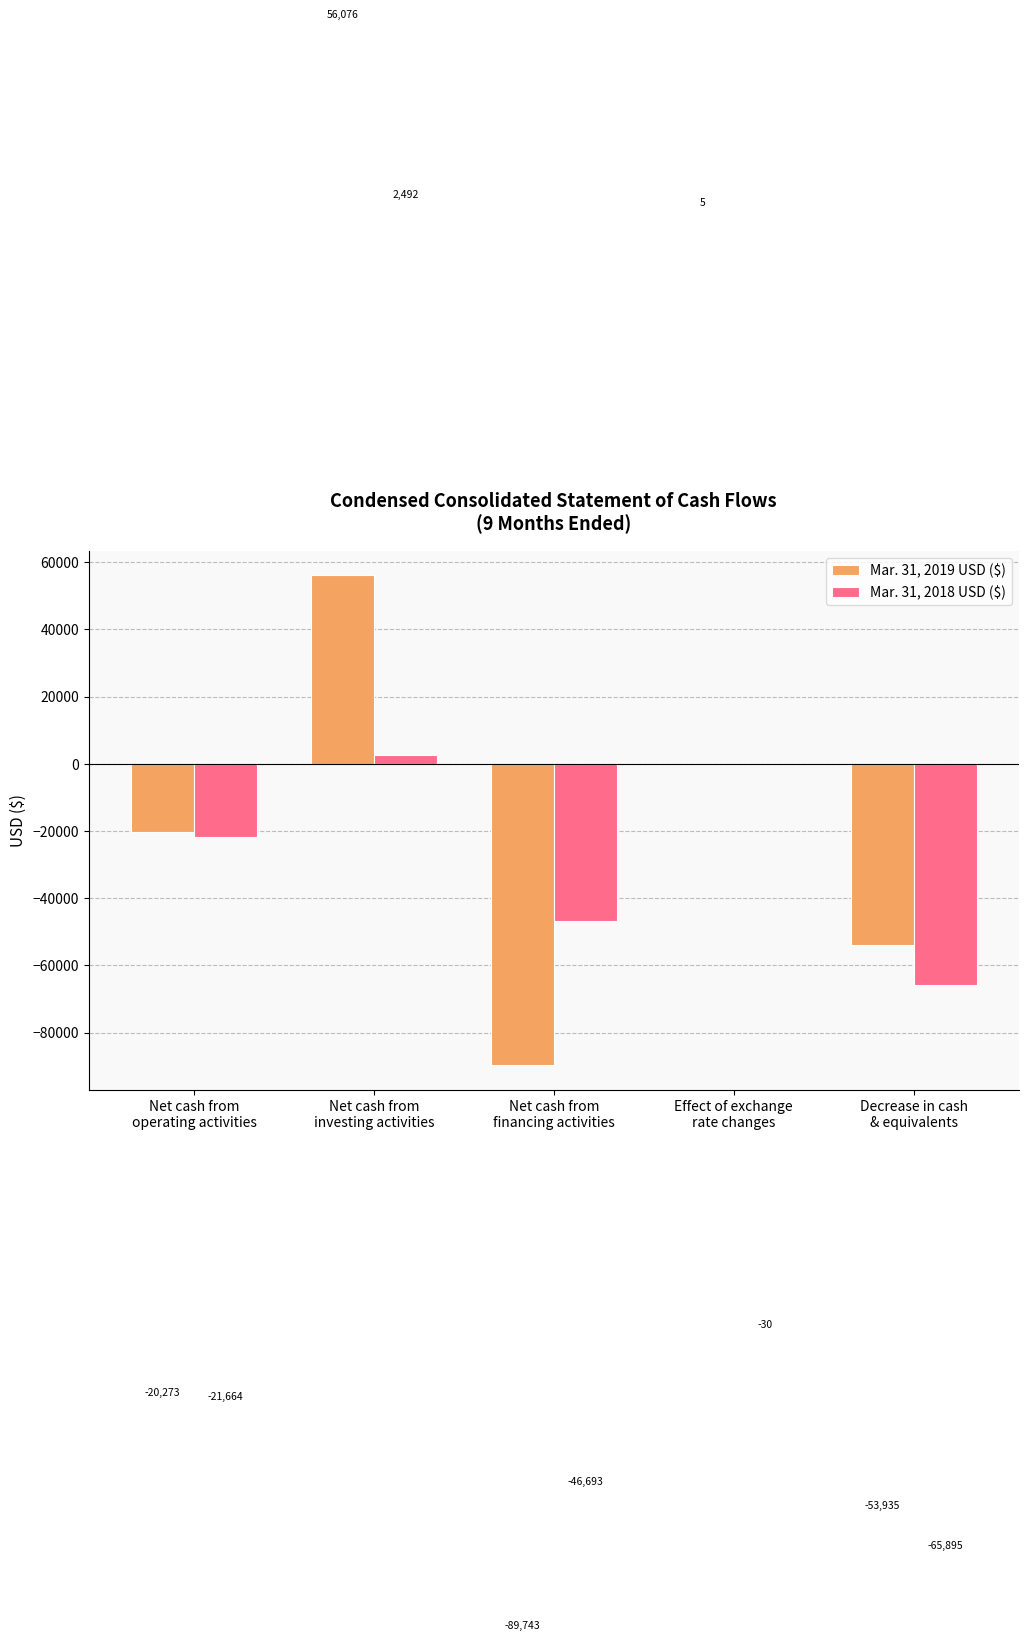

What is the sum of all Mar. 31, 2018 USD ($) values?

-131790